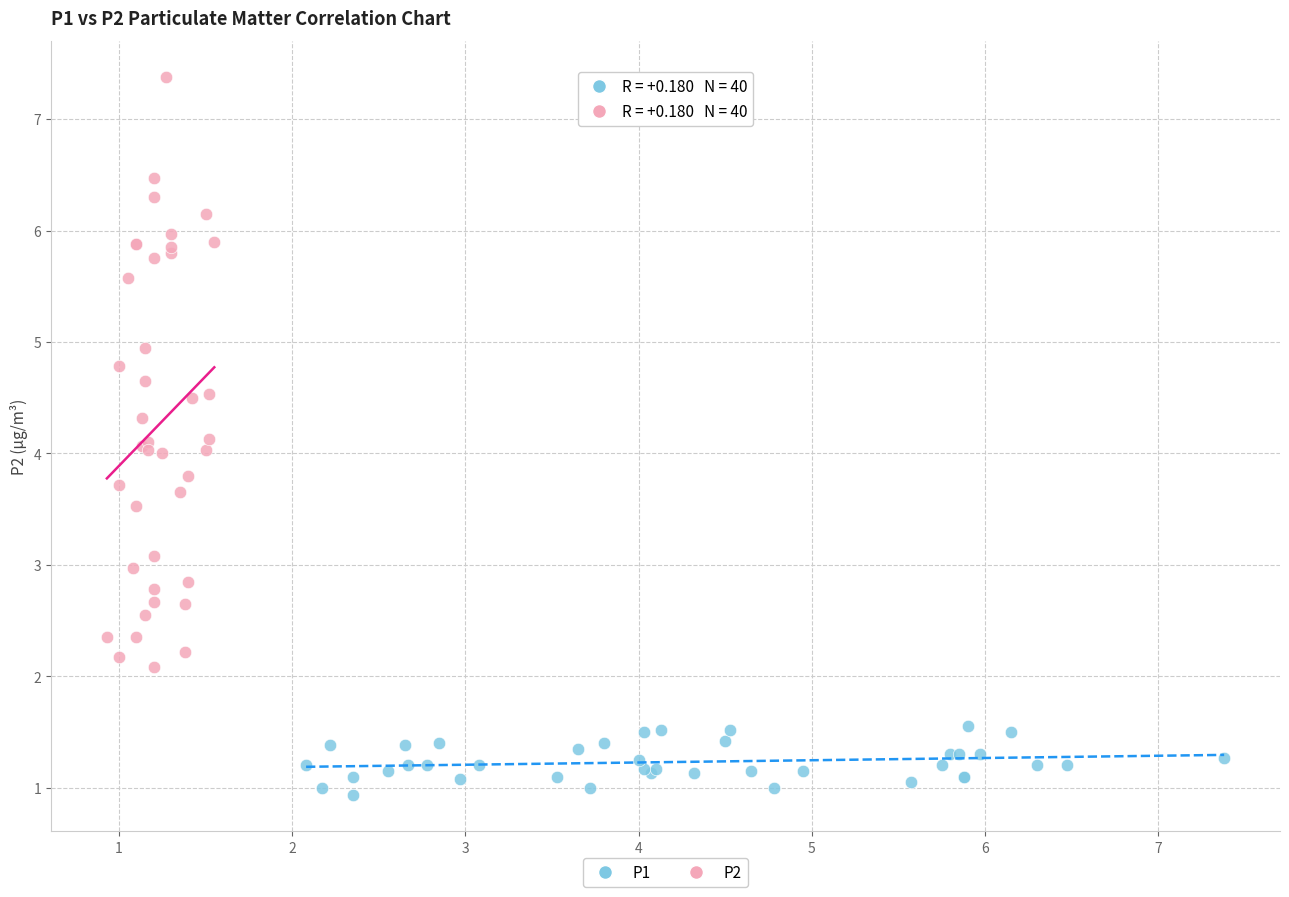

Which series reaches the minimum Y coordinate?

P1